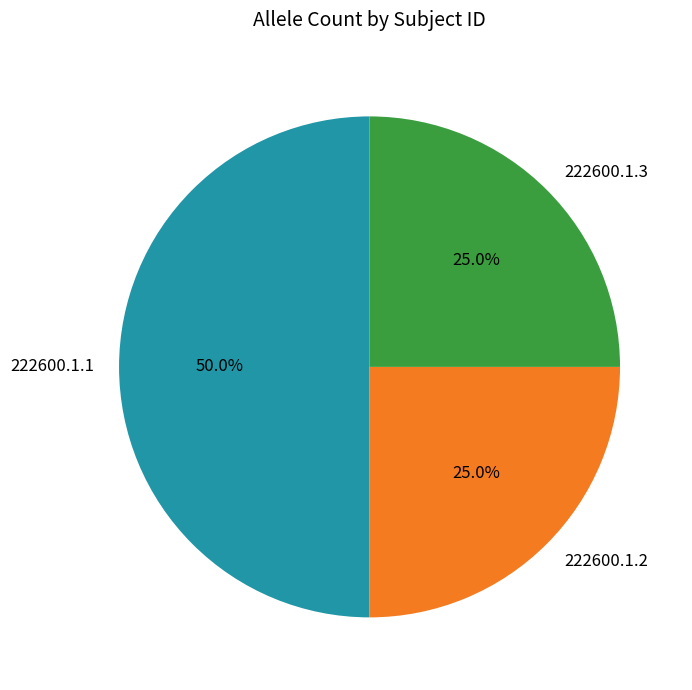

Approximately how many times larger is the value at 222600.1.3 compared to 222600.1.2?

1.0